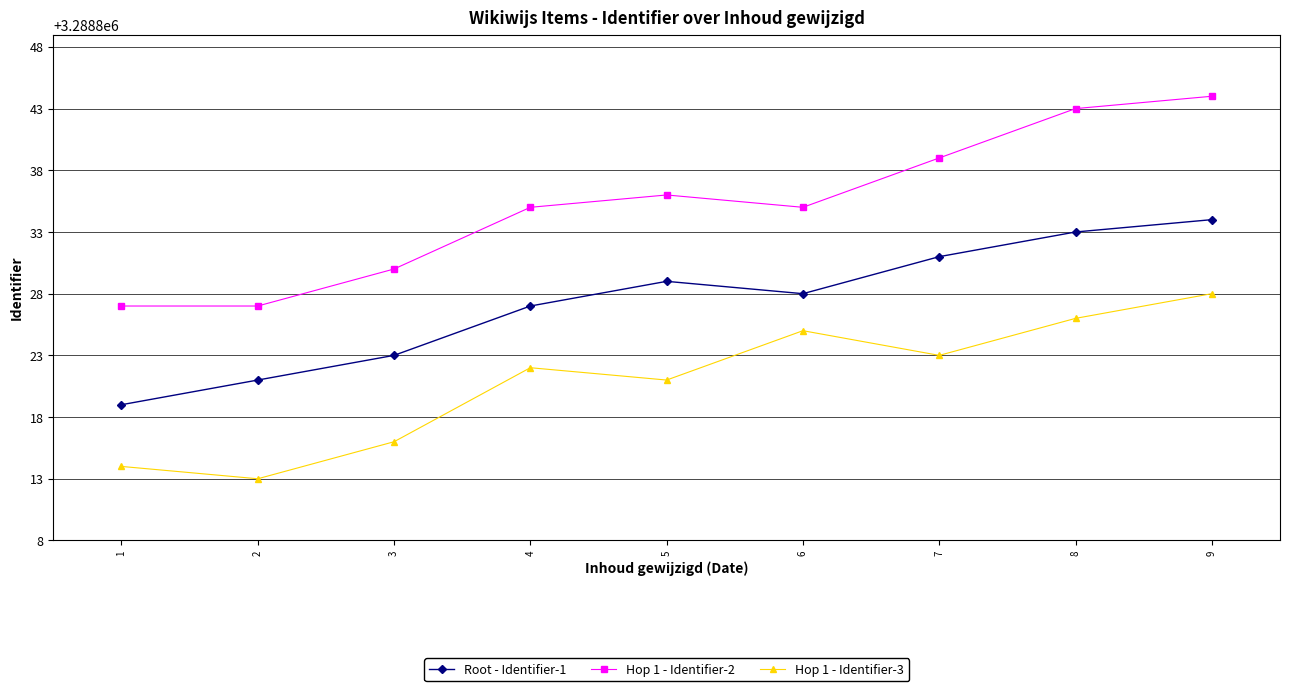

True or false: Hop 1 - Identifier-3 and Hop 1 - Identifier-2 cross at least once.

False